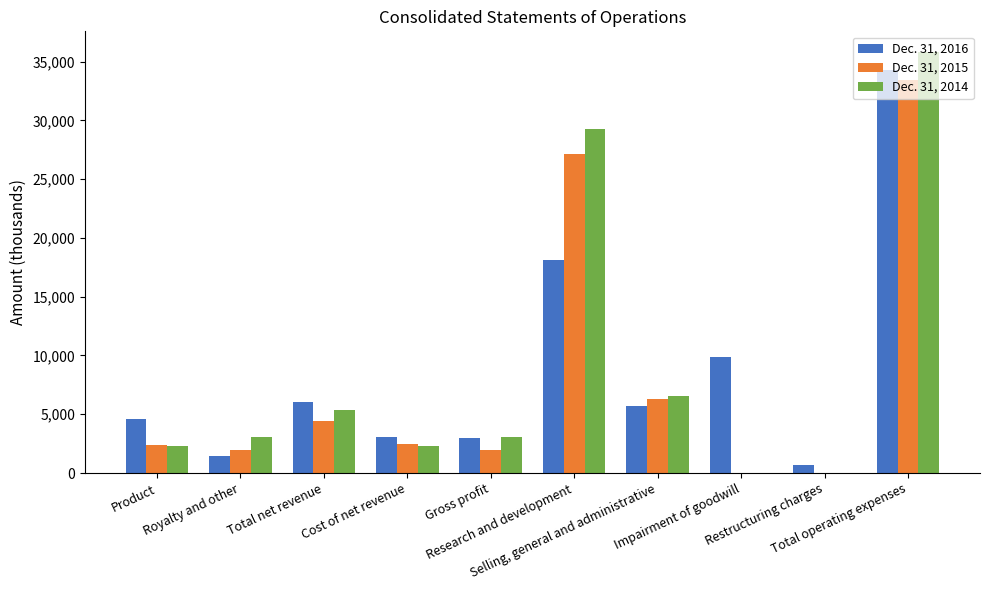

What is the greatest value displayed?

35780